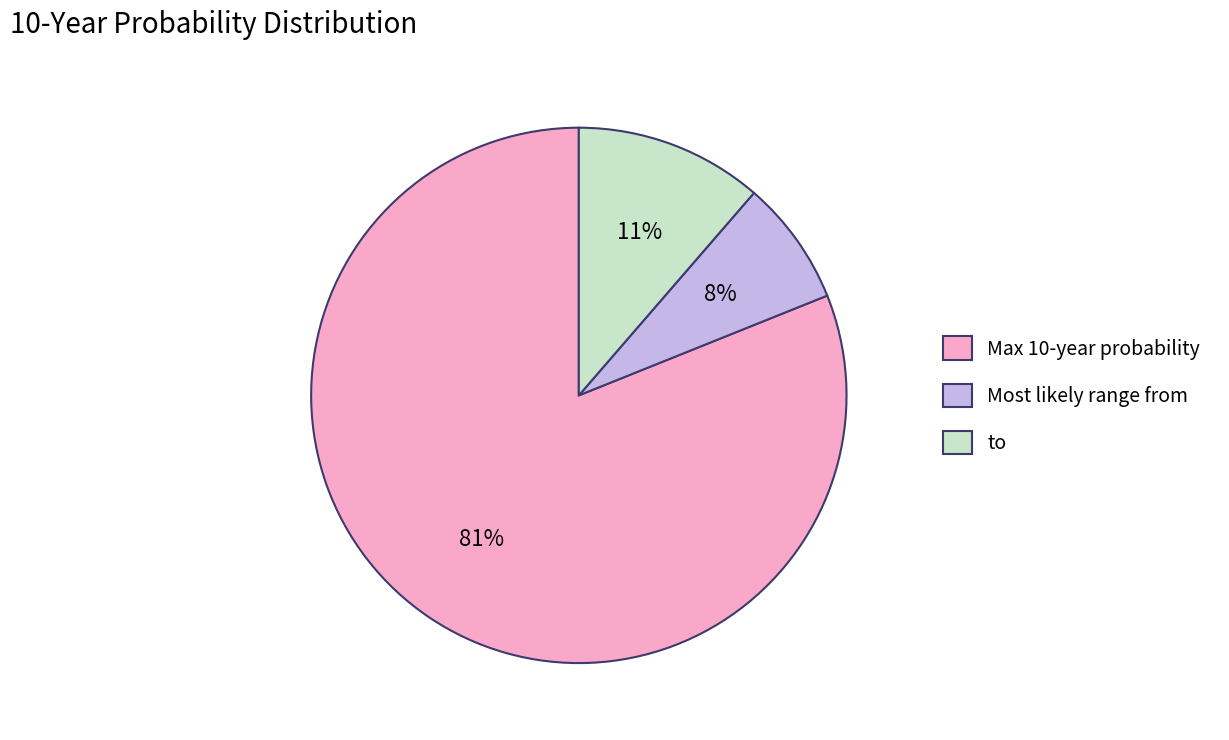

Is the sum of to and Max 10-year probability greater than half?

Yes